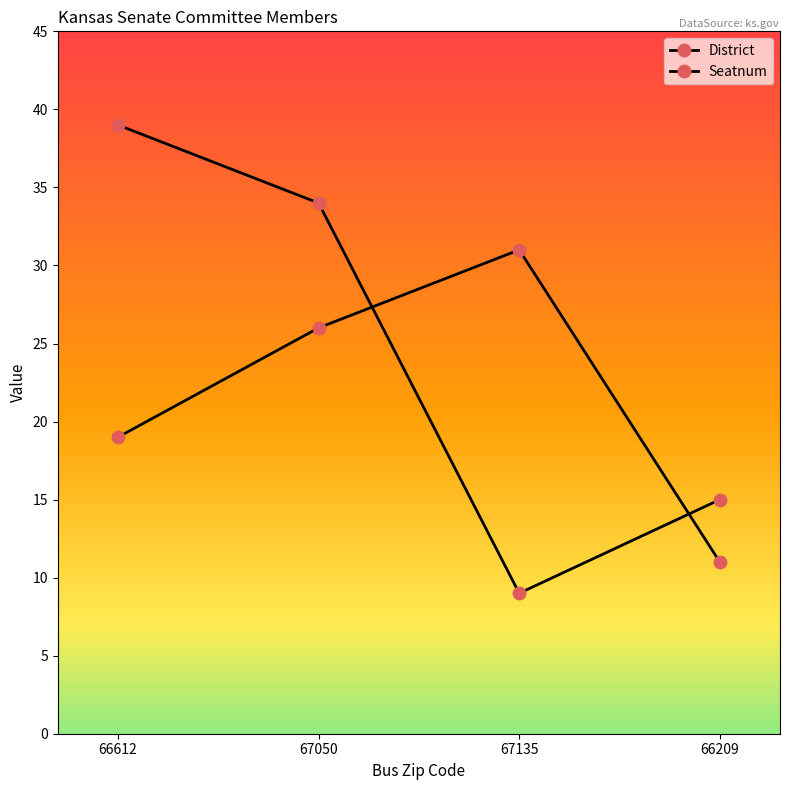

Which series has the largest total across all categories?

Seatnum